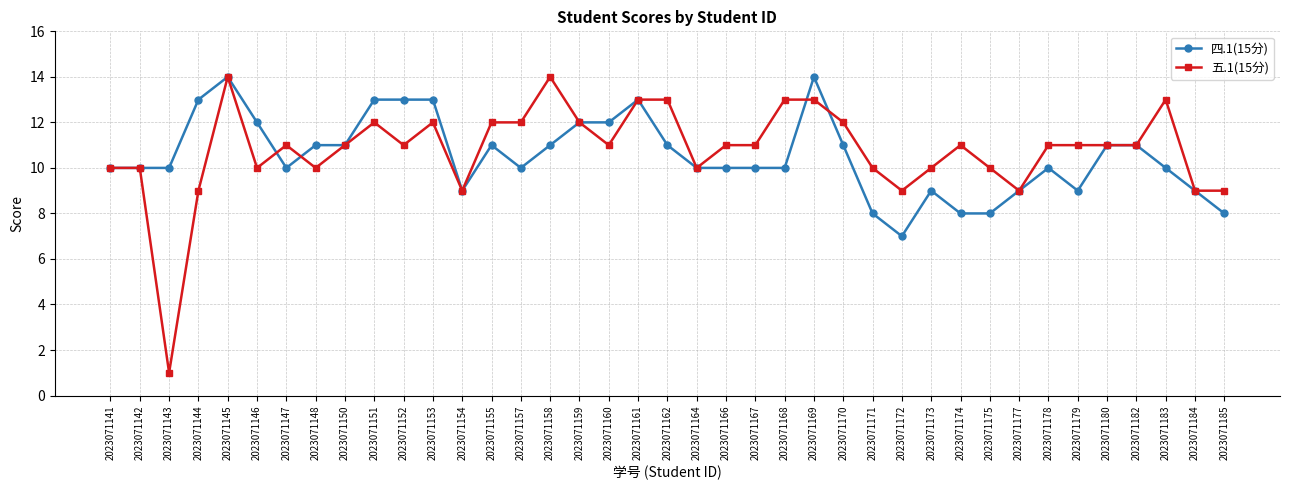

How many lines are shown in the chart?

2